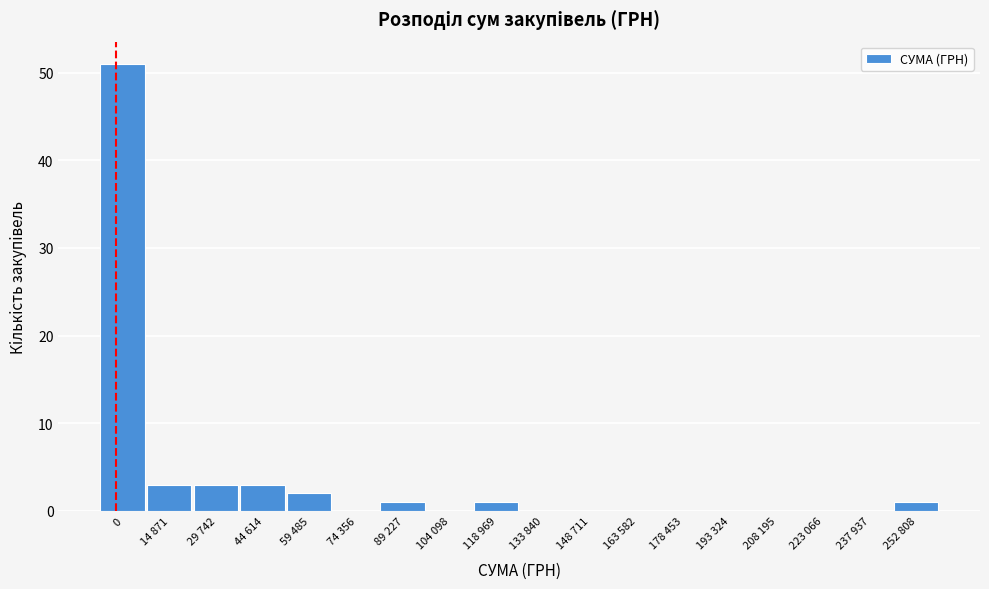

Reading left to right, list all the values displayed in this chart.

0=51	14 871=3	29 742=3	44 614=3	59 485=2	74 356=0	89 227=1	104 098=0	118 969=1	133 840=0	148 711=0	163 582=0	178 453=0	193 324=0	208 195=0	223 066=0	237 937=0	252 808=1